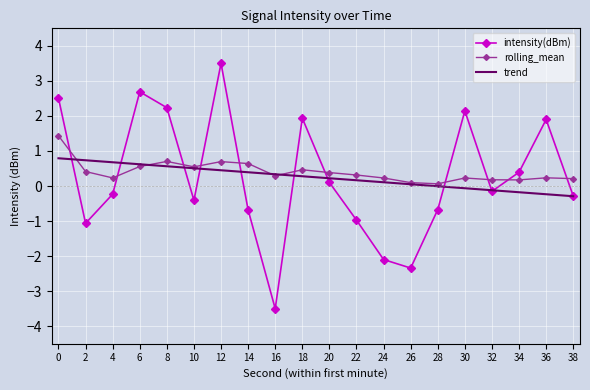

Which series ends up on top after the final intersection of intensity(dBm) and rolling_mean?

rolling_mean